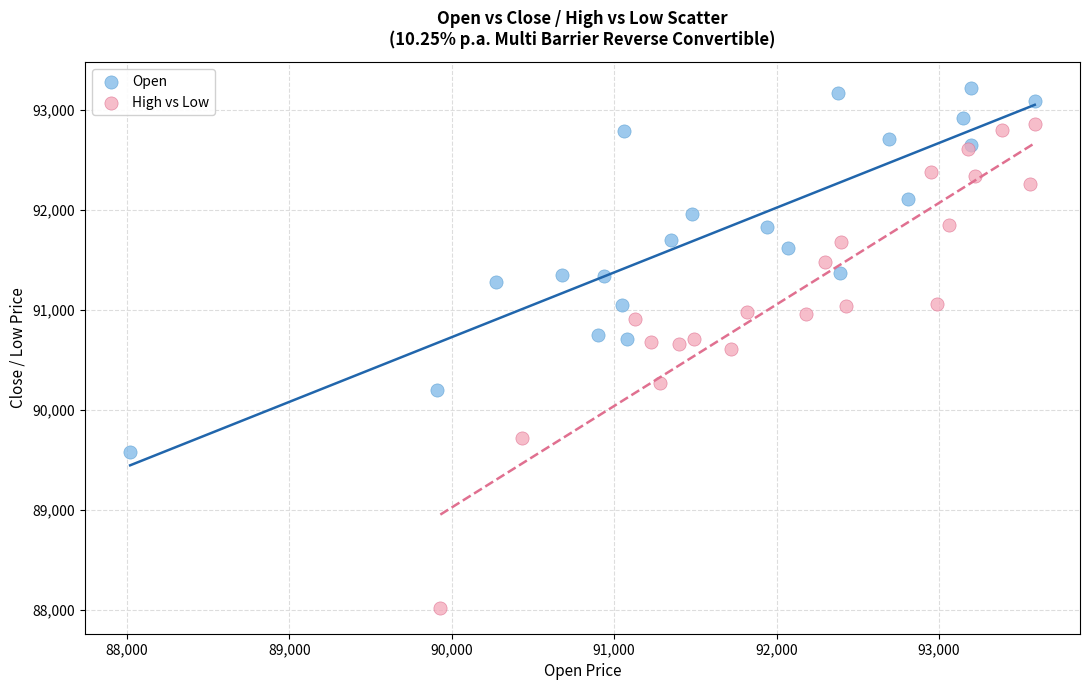

Which series contains the highest Y value?

Open